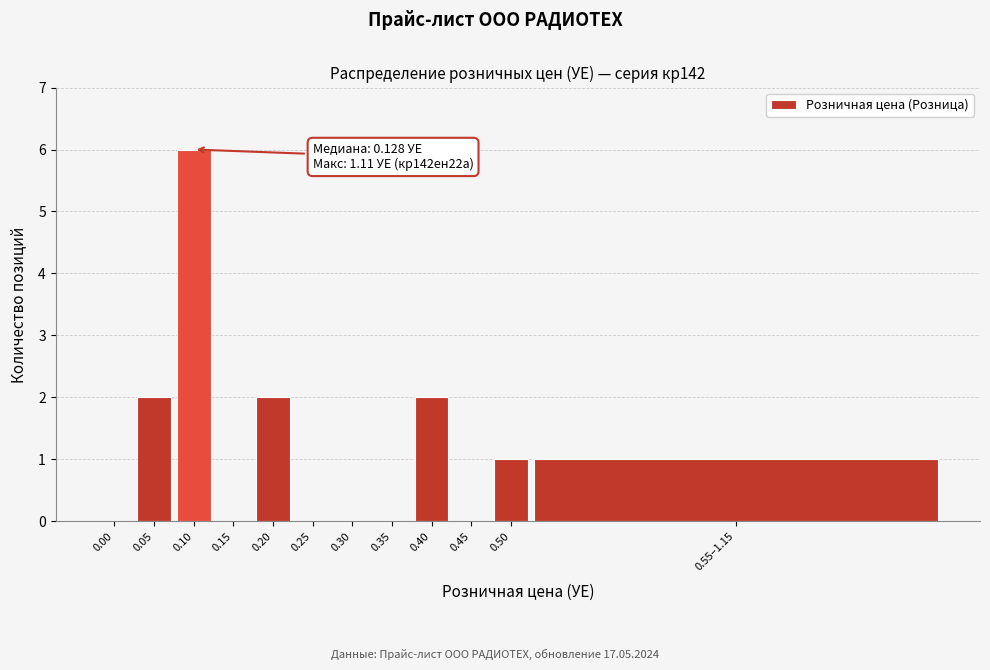

Reading right to left, list all the values displayed in this chart.

0.55–1.15=1	0.50=1	0.45=0	0.40=2	0.35=0	0.30=0	0.25=0	0.20=2	0.15=0	0.10=6	0.05=2	0.00=0